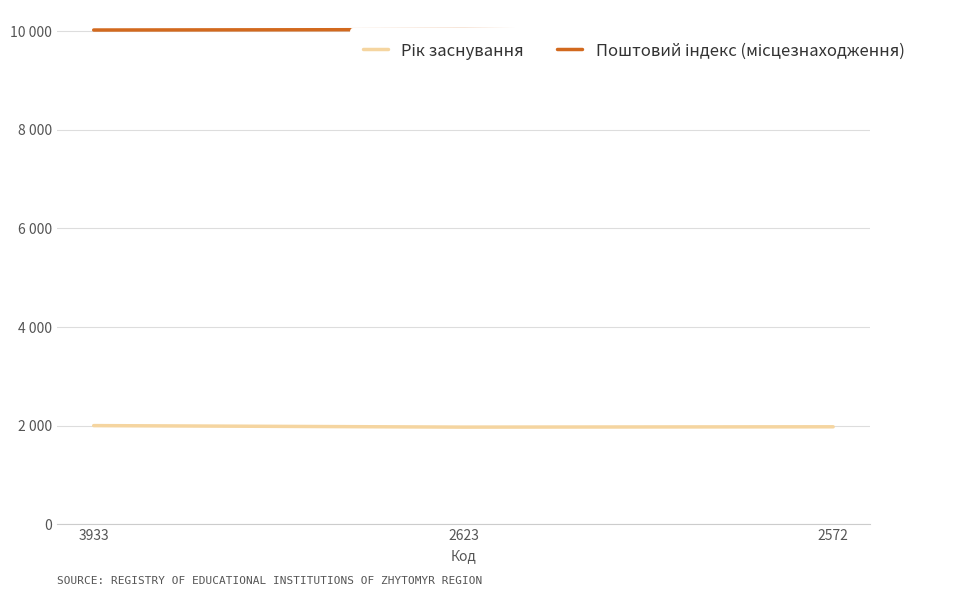

What is the value of the Поштовий індекс (місцезнаходження) point at the 1st from the left?

10020